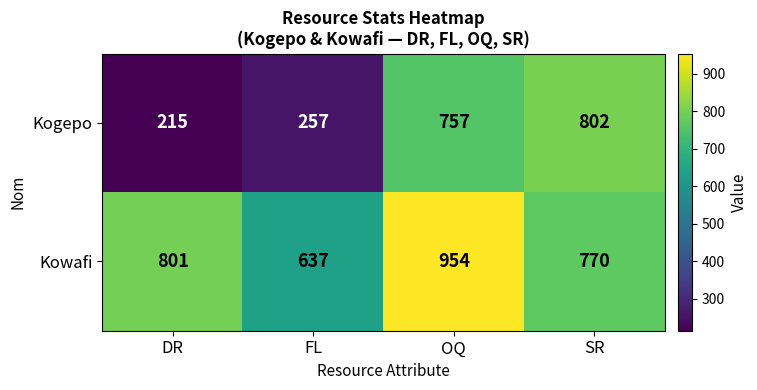

What is the difference between the highest and lowest values at FL?

380